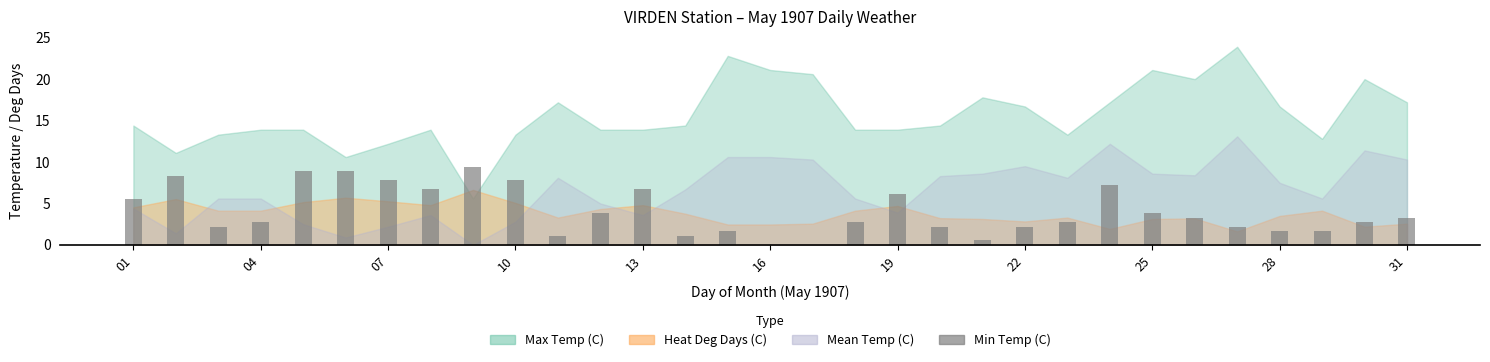

What is the maximum value shown in the chart?

9.4